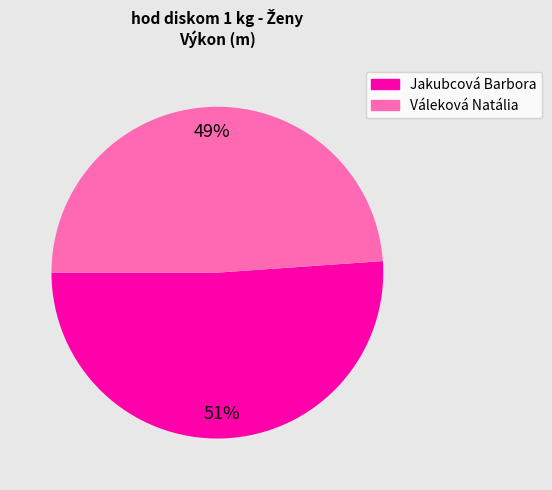

How many segments does this pie chart have?

2